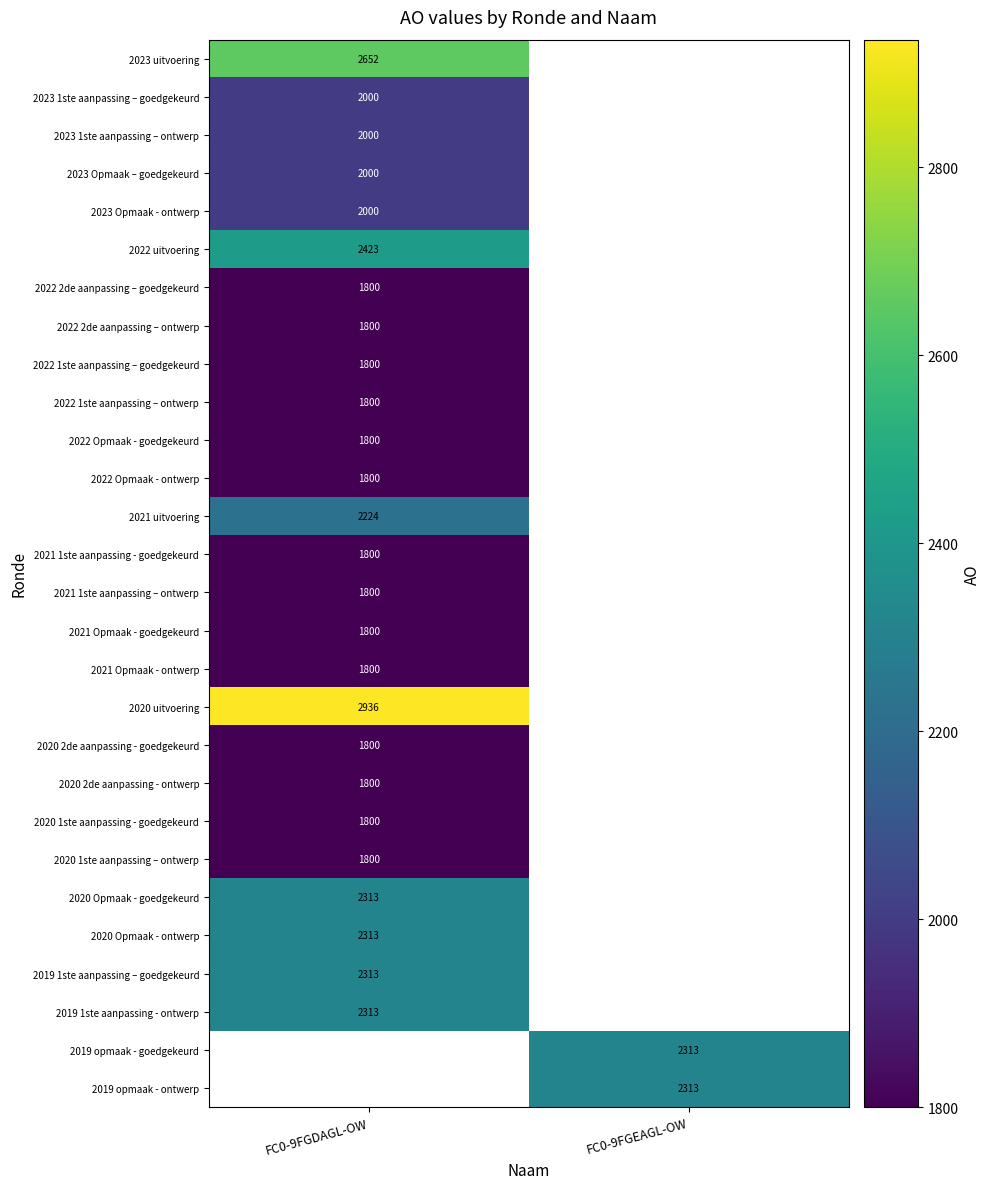

Is the value of 2023 1ste aanpassing – ontwerp at FC0-9FGDAGL-OW greater than the value of 2020 1ste aanpassing - goedgekeurd at FC0-9FGDAGL-OW?

Yes